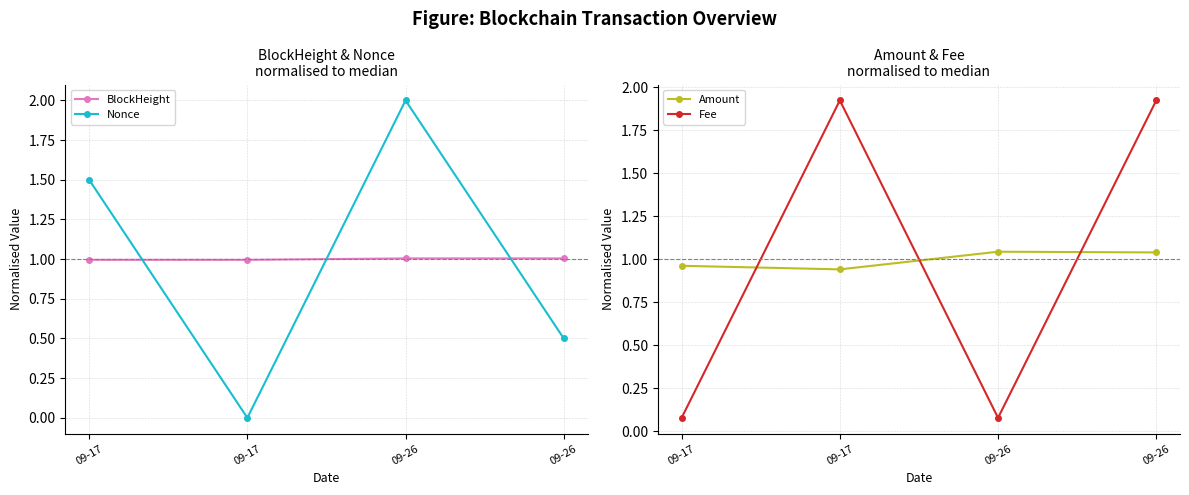

Does the chart display data point markers on the line(s)?

Yes